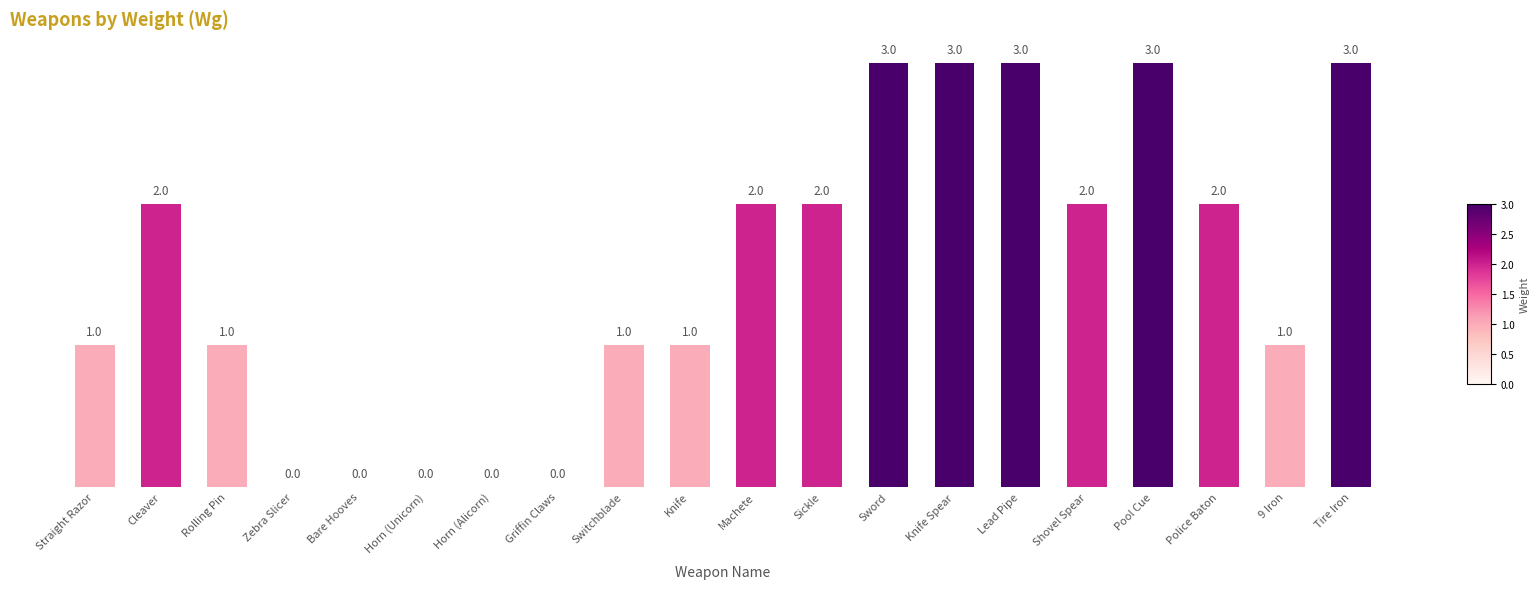

What is the sum of all values?

30